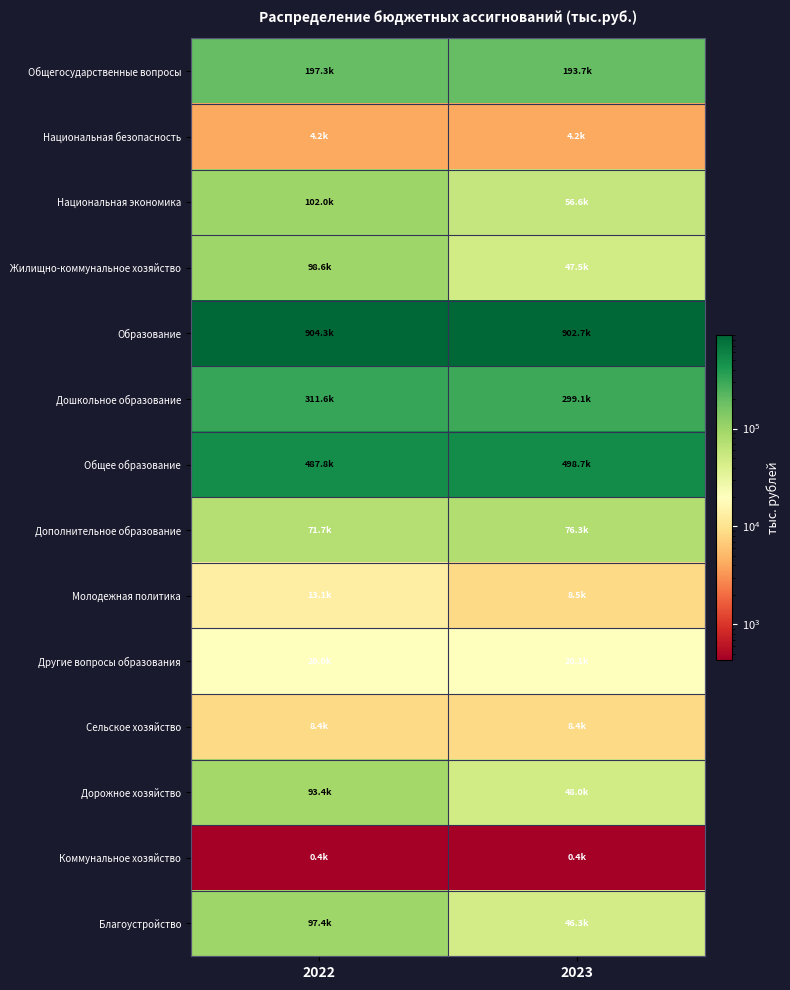

Count the number of categories in the chart.

2